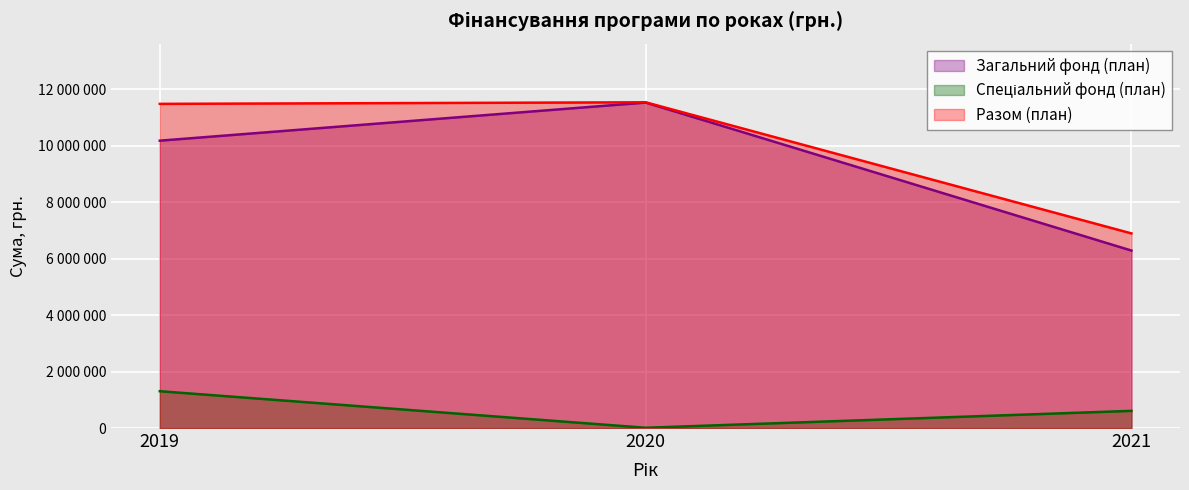

Is the value of Разом (план) at 2021 greater than the value of Спеціальний фонд (план) at 2019?

Yes